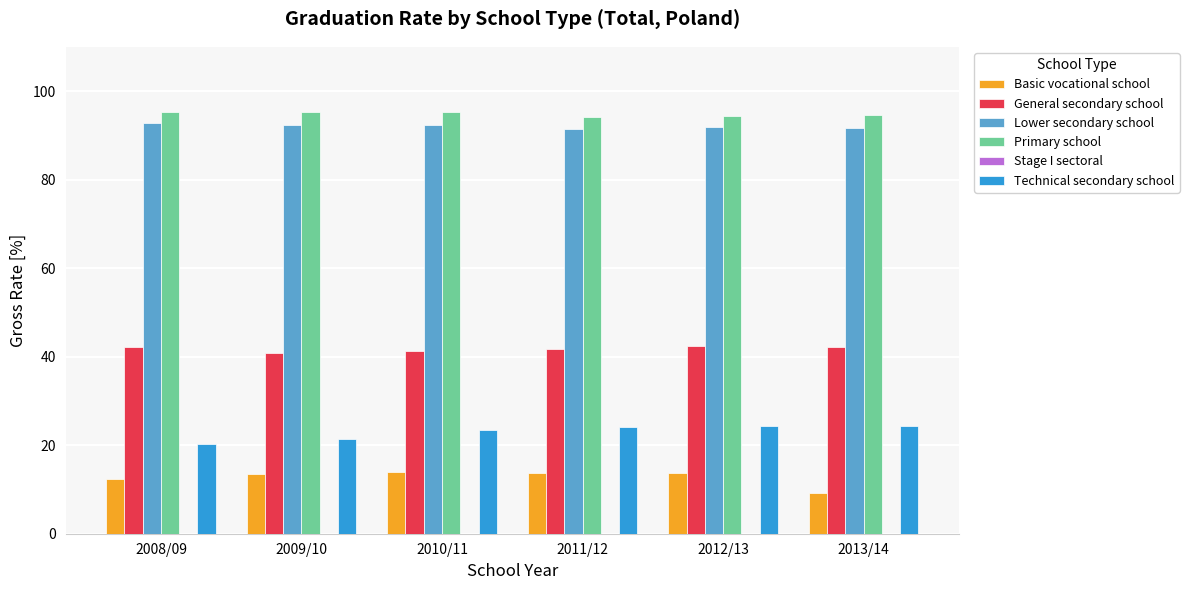

What is the smallest value displayed?

9.3